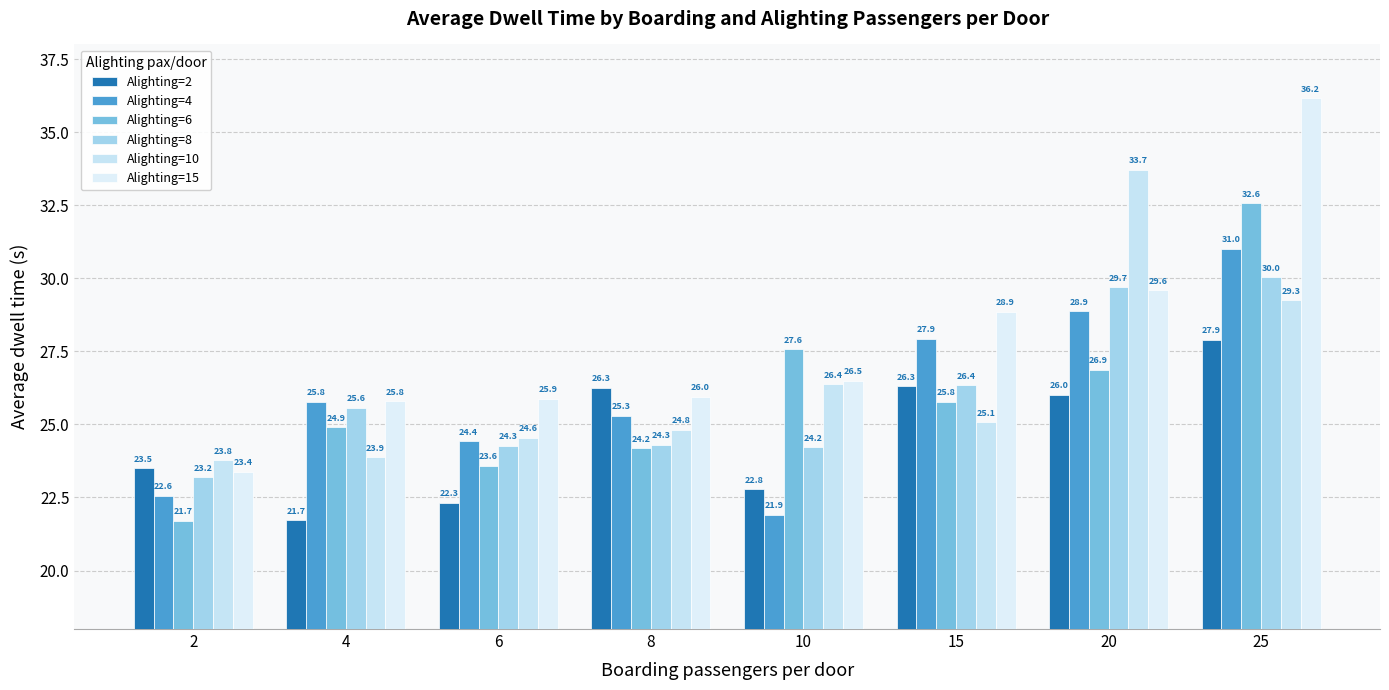

How many categories are shown in the chart?

8